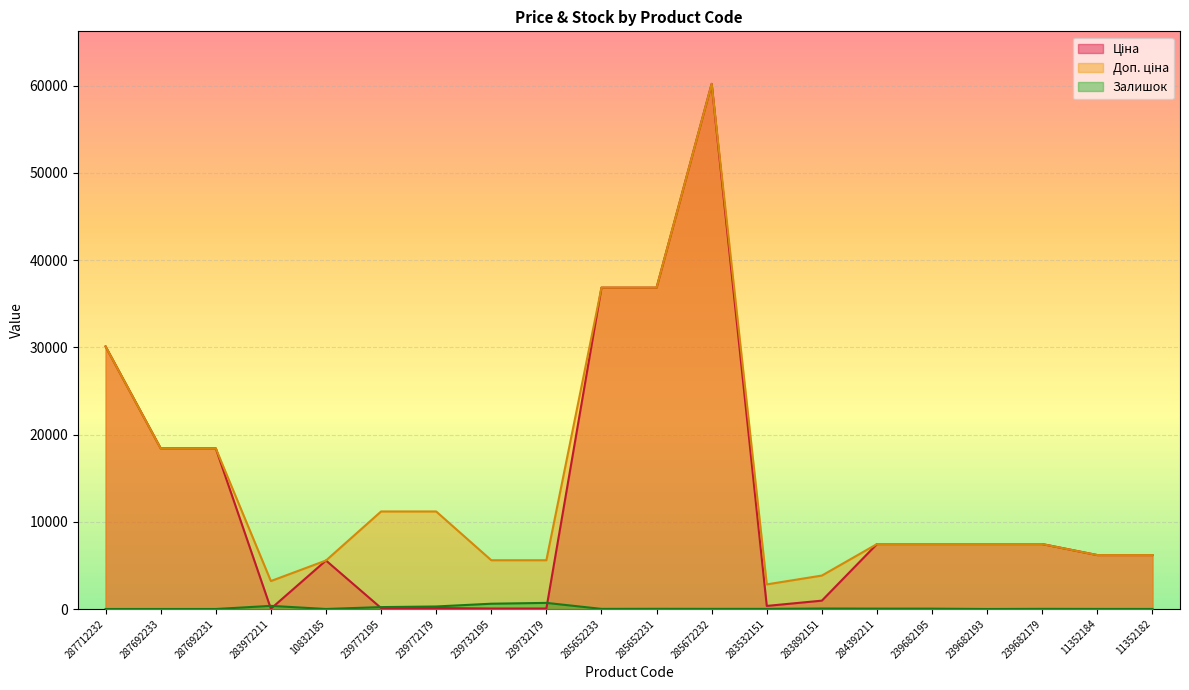

True or false: Ціна has more than 0 points higher than both neighbors.

True